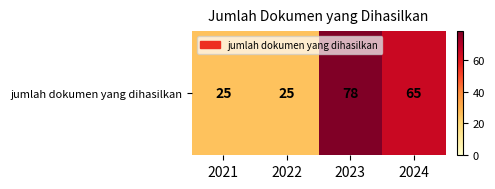

Reading left to right, extract all data points from this chart.

2021=25	2022=25	2023=78	2024=65